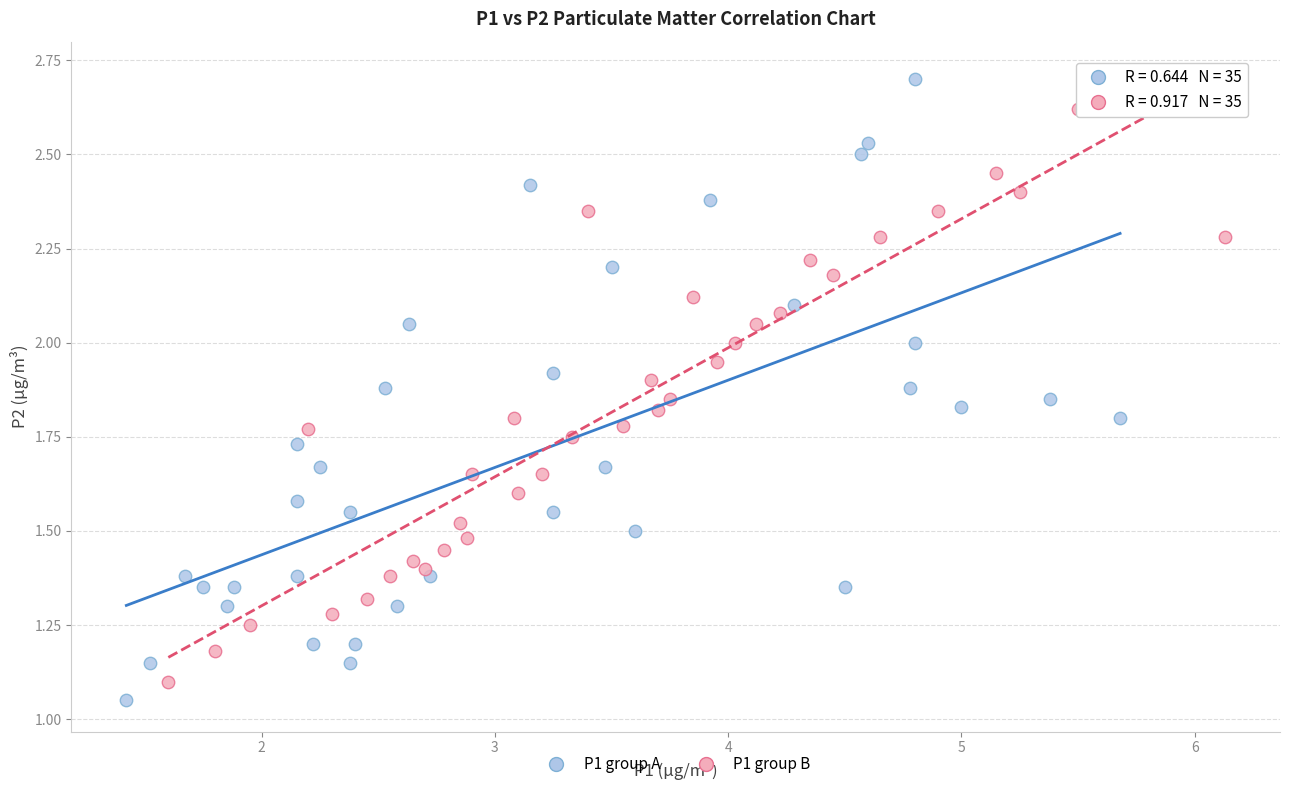

Which series has the widest spread of Y values?

P1 group A